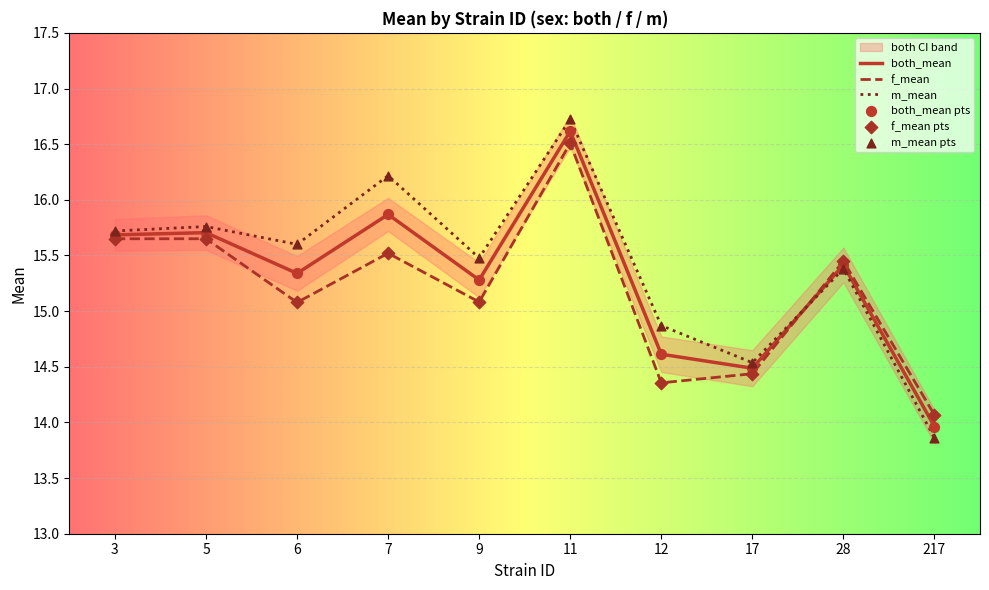

Which series reaches the maximum Y coordinate?

m_mean